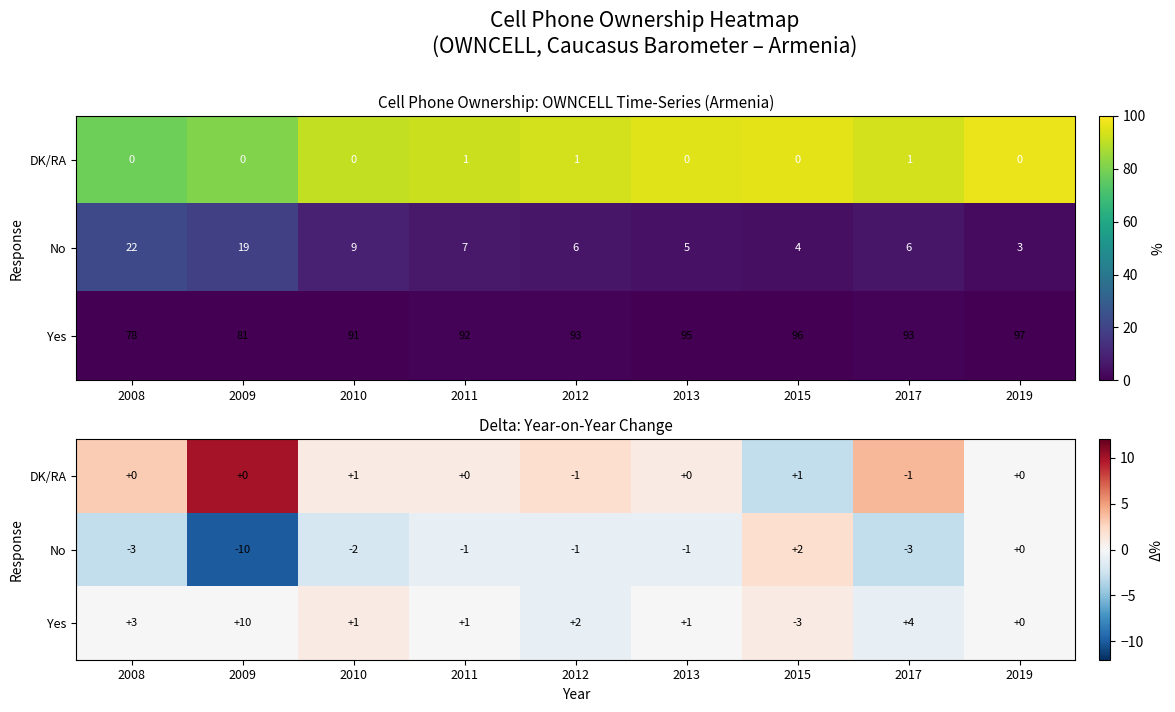

What is the sum of the No values at 2017 and 2009?

-13